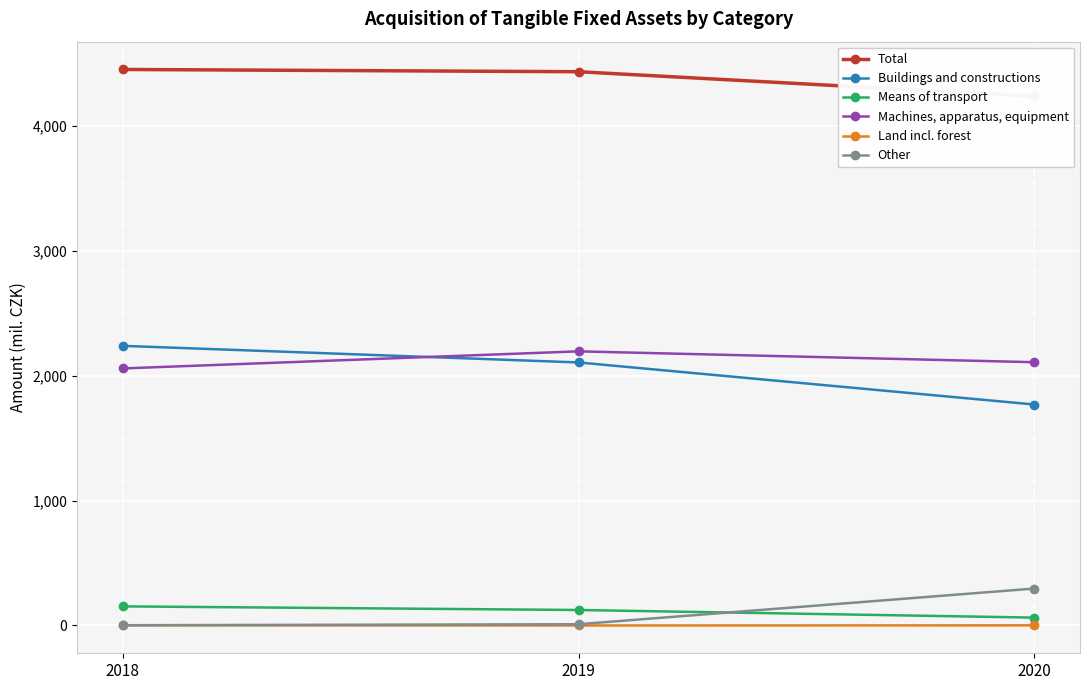

What is the highest value of the Land incl. forest series?

1